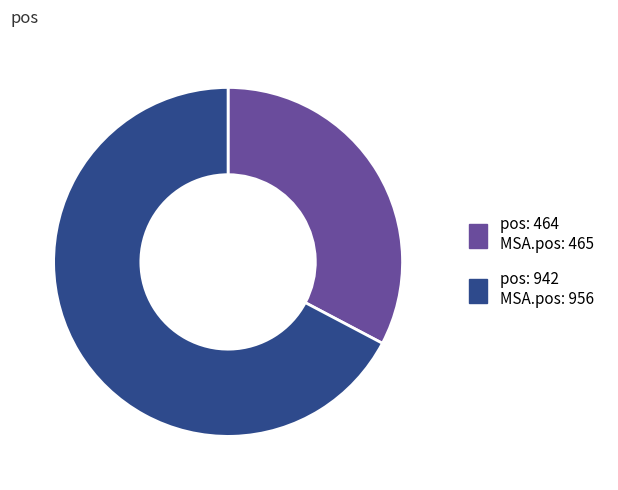

How many slices are in this pie chart?

2